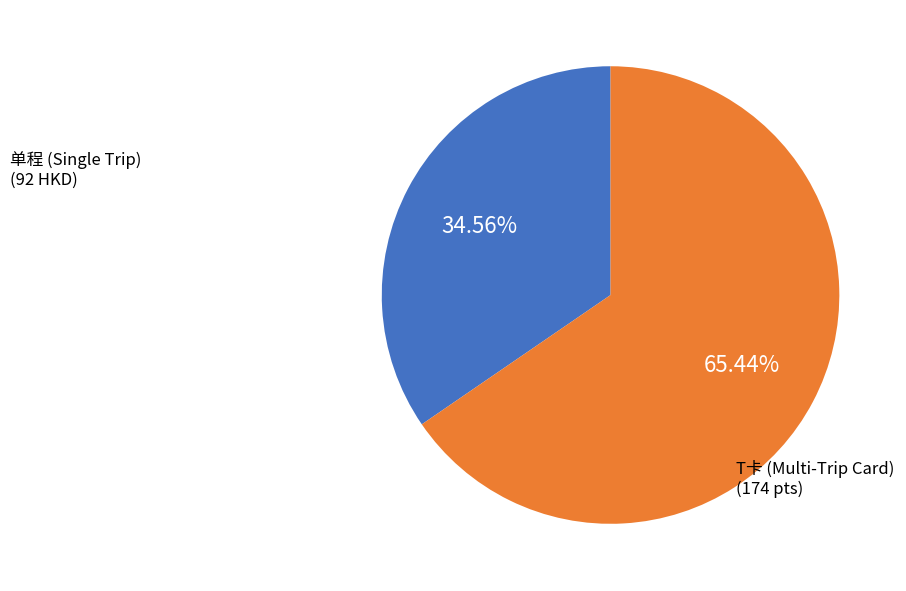

Is there any slice that represents more than half of the pie?

Yes